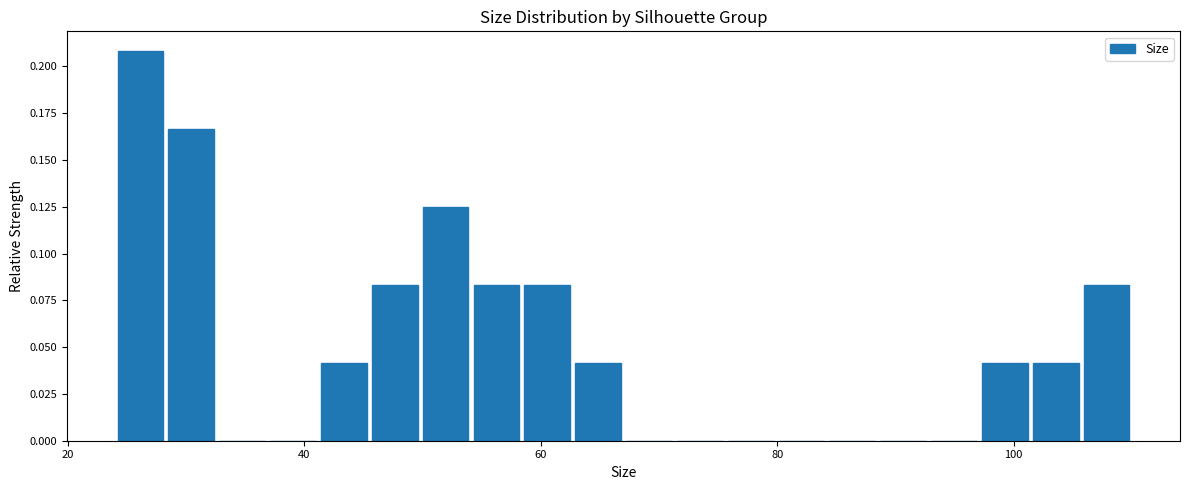

Read against the x-axis, roughly where is the centre of the tallest bar?

26